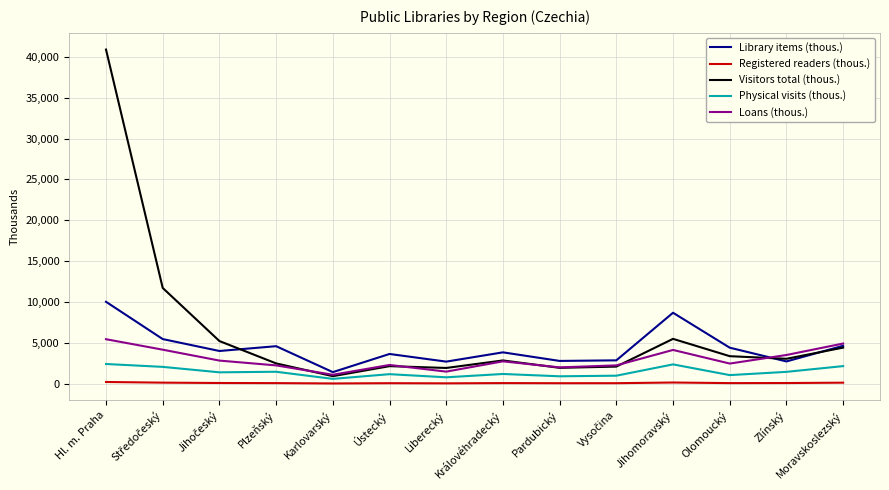

What is the difference between the highest and lowest values at Jihomoravský?

8537.2